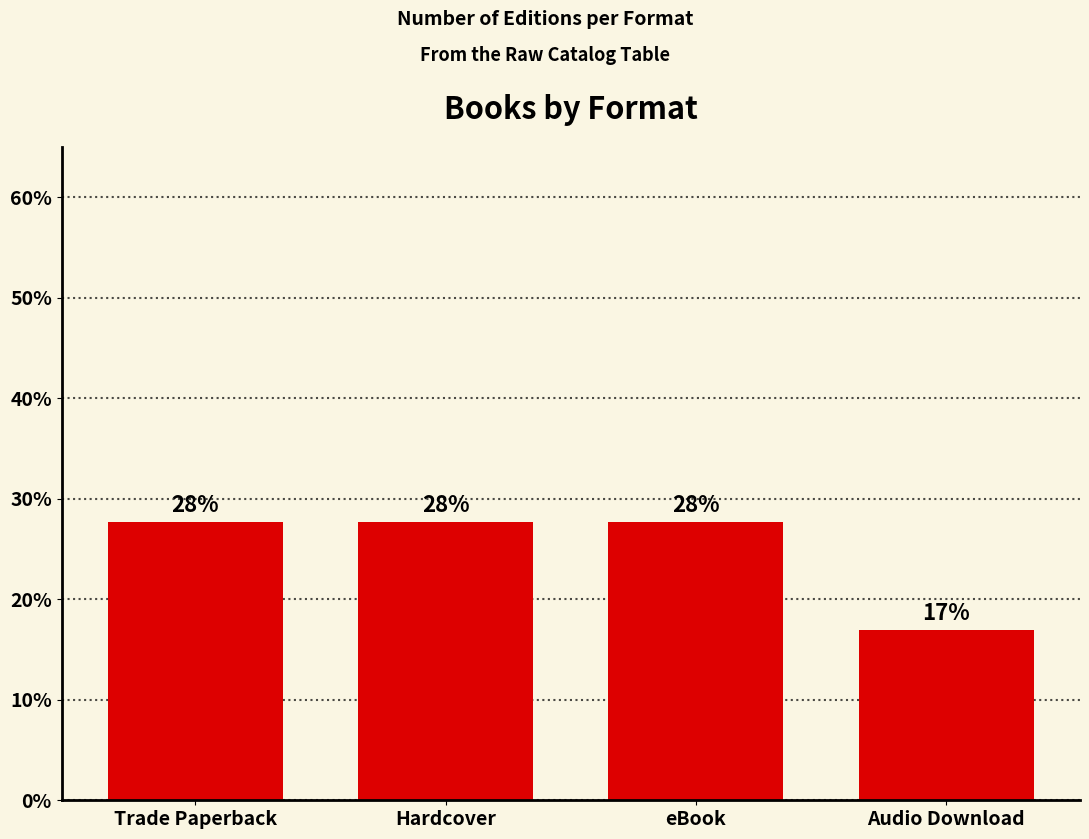

What is the greatest value displayed?

27.7